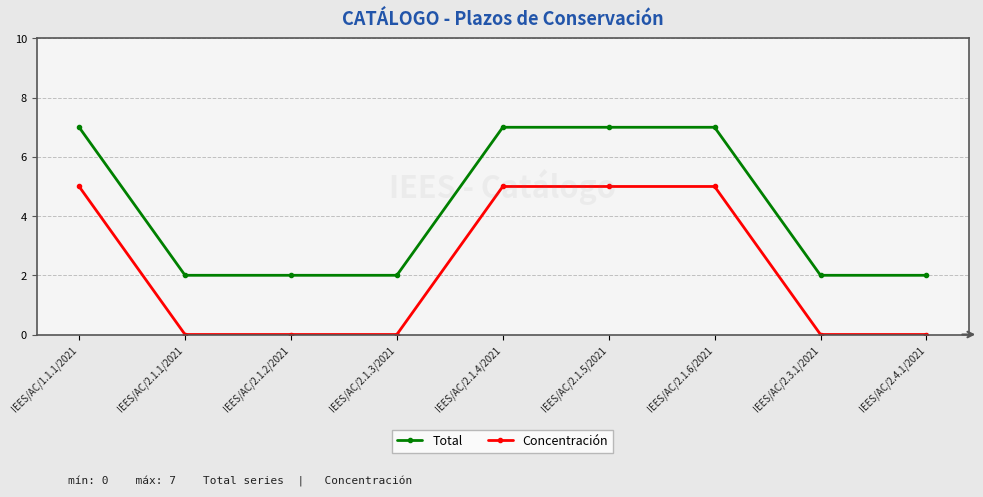

True or false: Concentración and Total cross at least once.

False